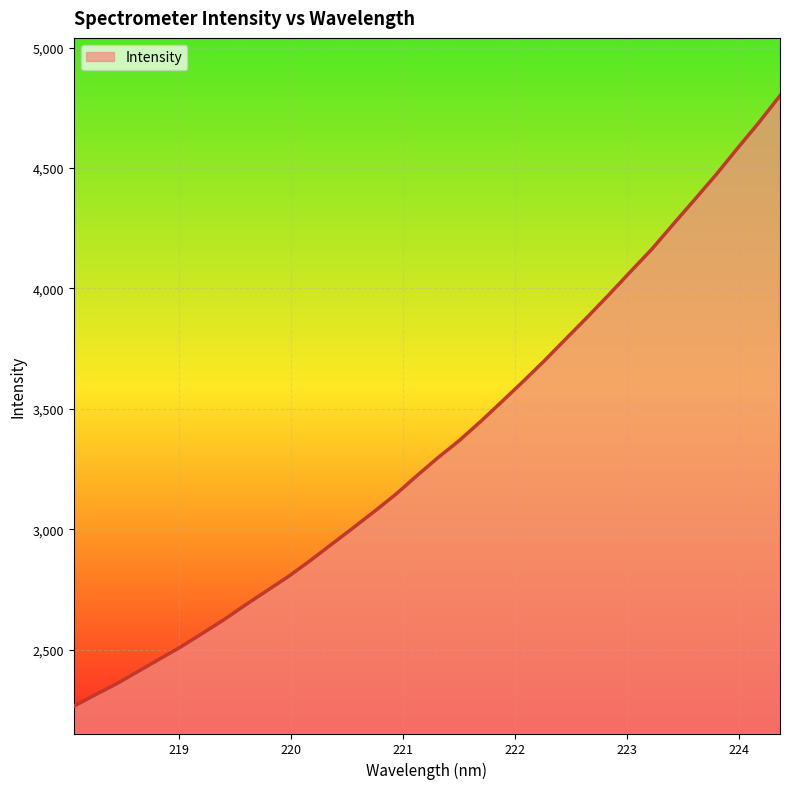

How many lines are shown in the chart?

1